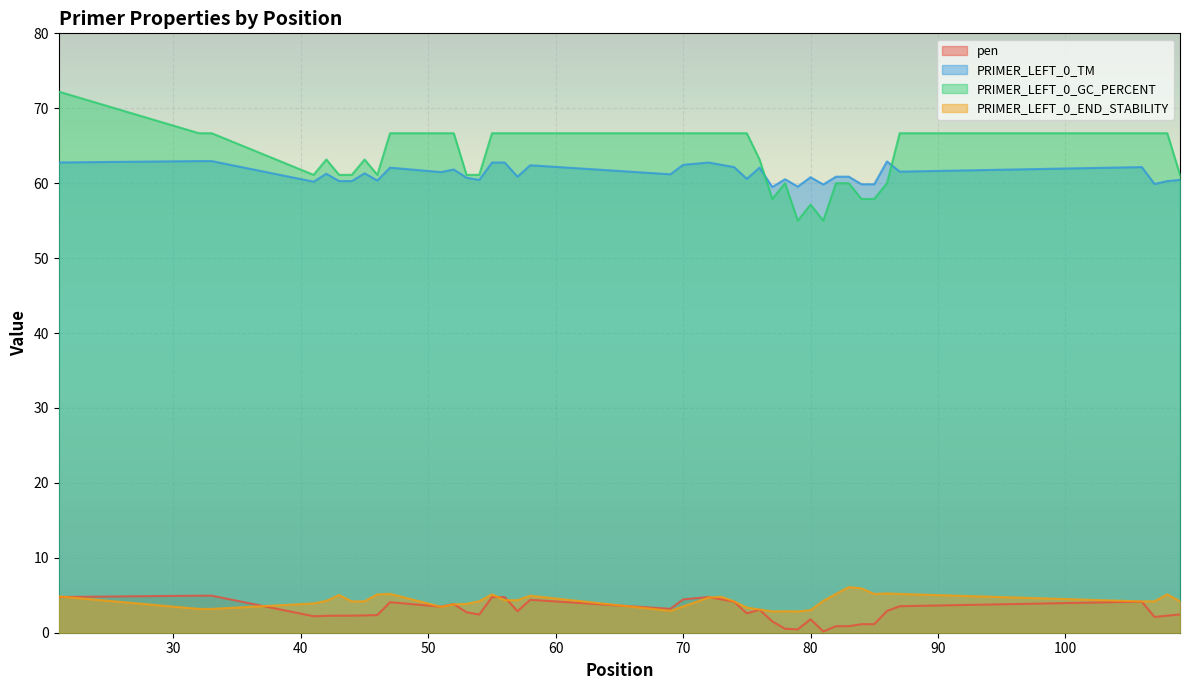

True or false: PRIMER_LEFT_0_TM and PRIMER_LEFT_0_END_STABILITY intersect in this chart.

False